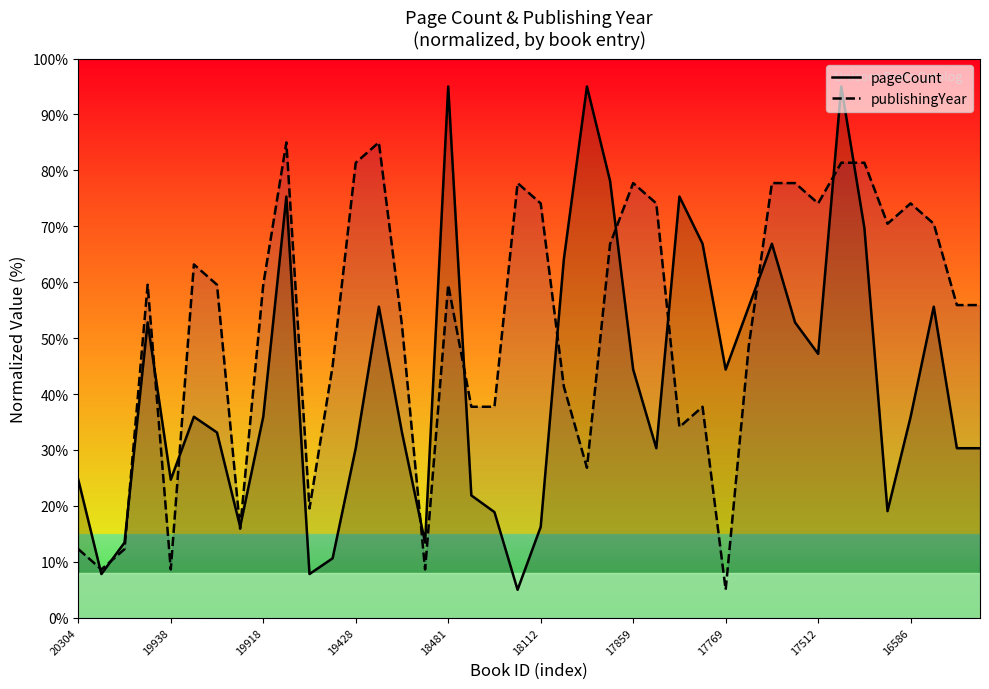

At which label is publishingYear closest to 45?

11